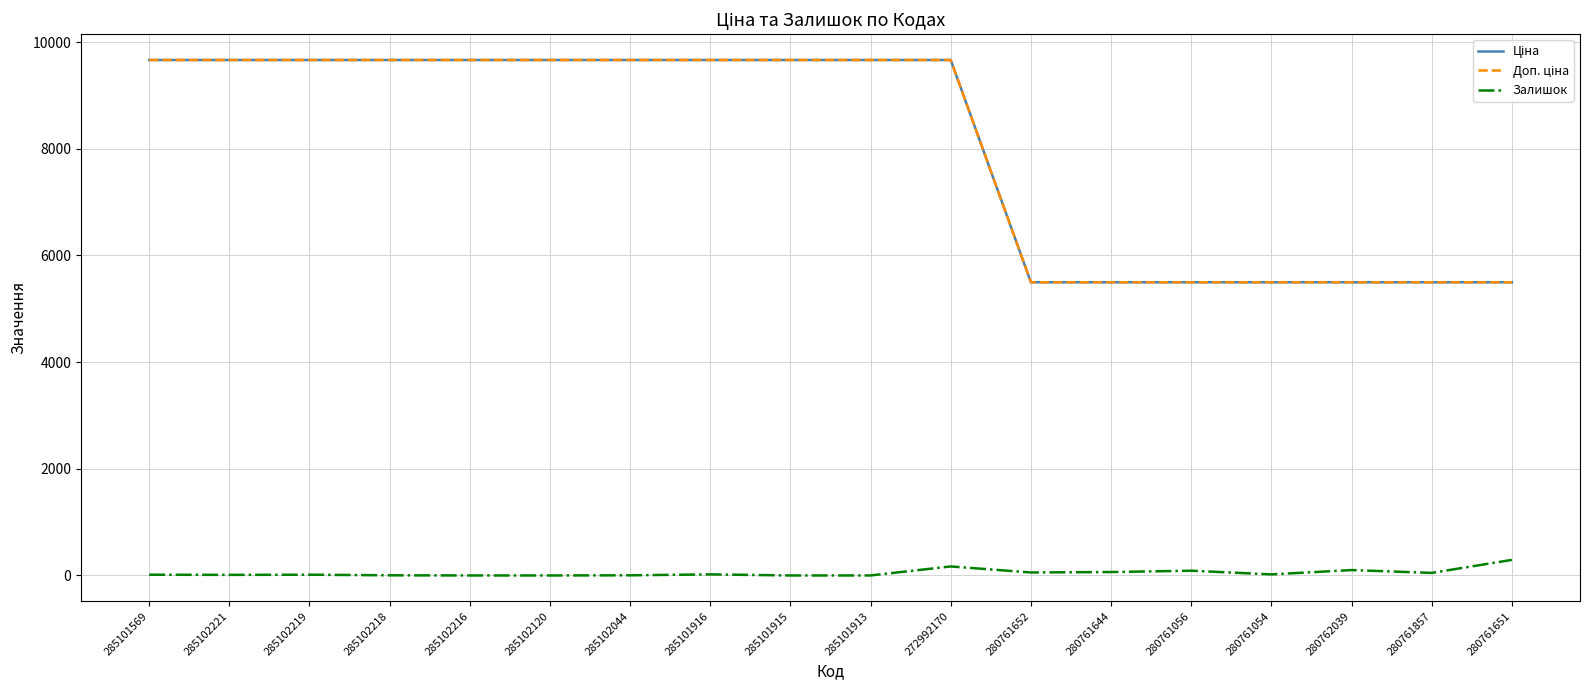

Which has a higher value, 285102218 or 280761651?

285102218